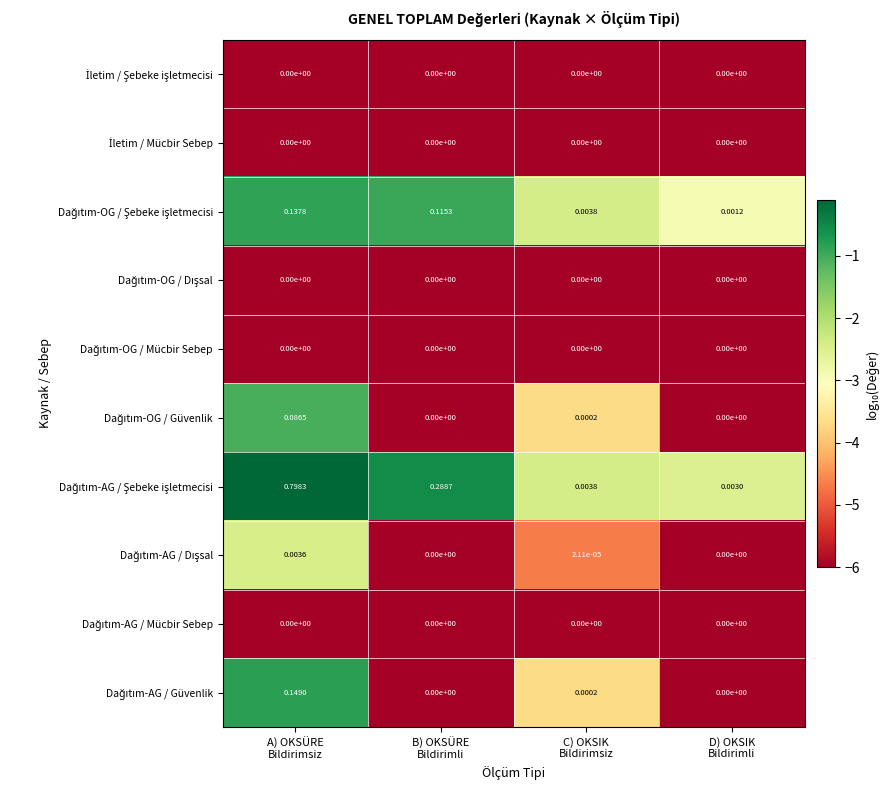

How many series are shown in this chart?

10